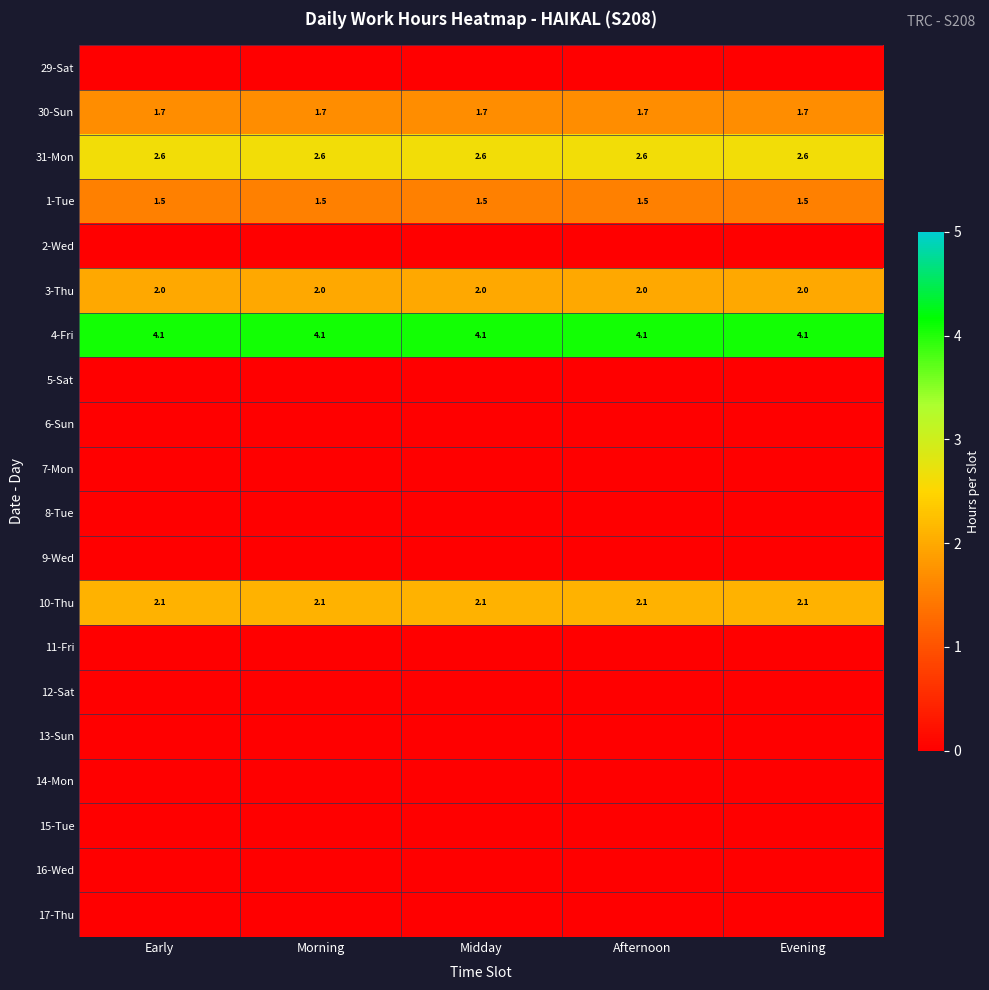

What is the difference between the highest and lowest values at Morning?

4.1